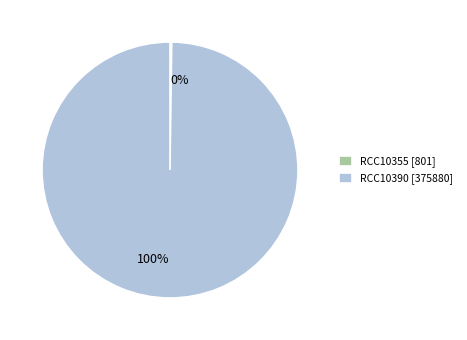

Which category accounts for the majority?

RCC10390